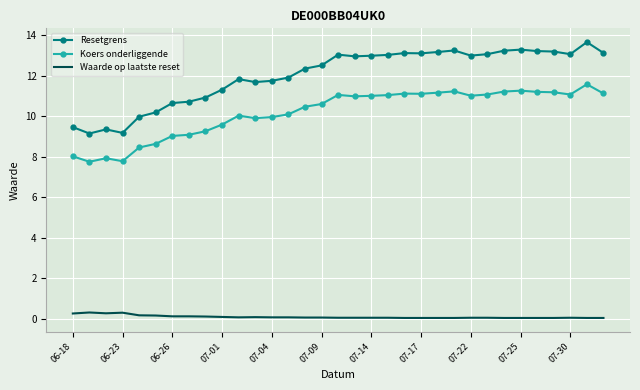

Which series has the largest total across all categories?

Resetgrens